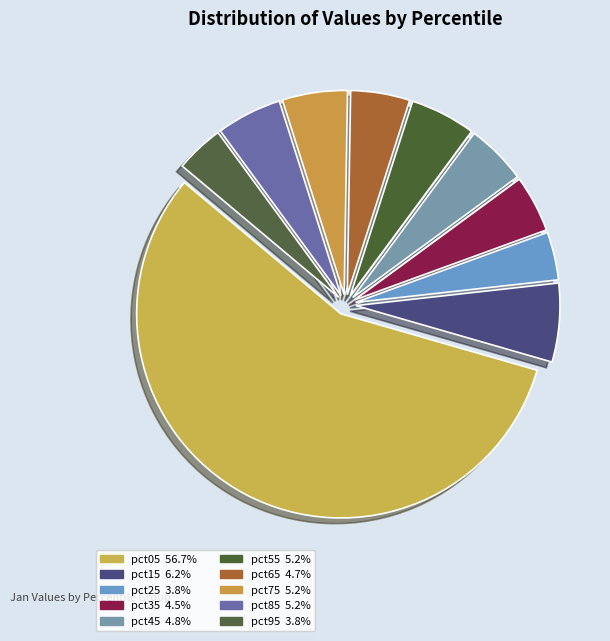

Rank the categories by value from lowest to highest.

pct25, pct95, pct35, pct65, pct45, pct75, pct85, pct55, pct15, pct05